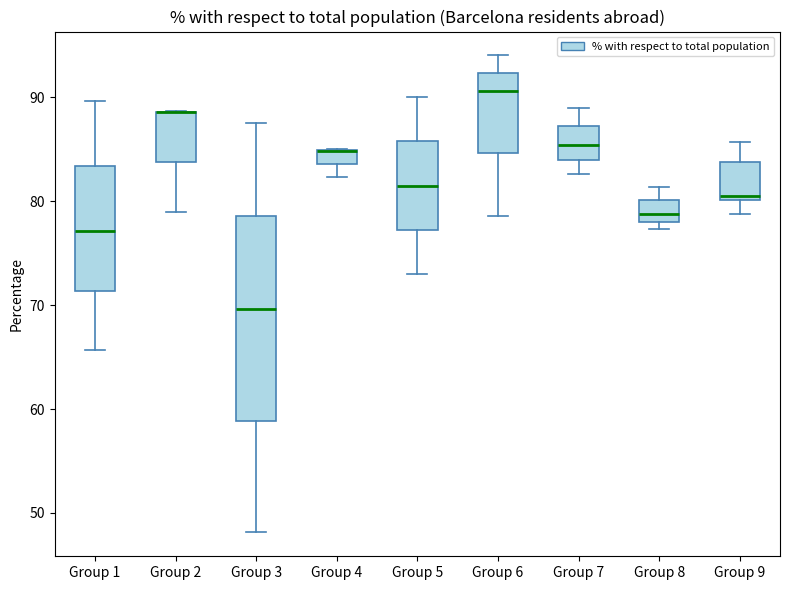

Comparing the boxes themselves (not the whiskers), which one is the tallest?

Group 3